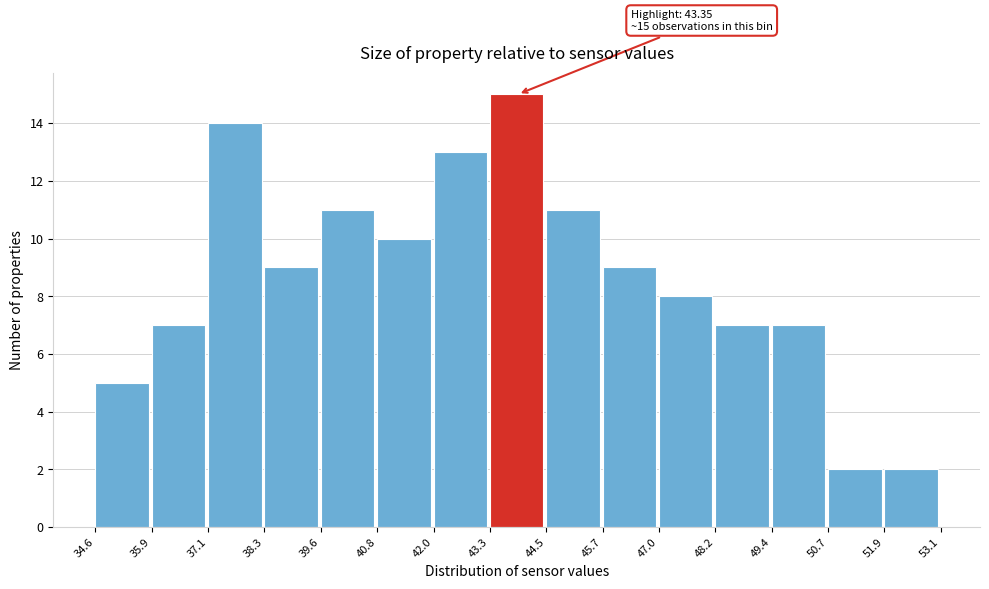

Which range on the x-axis has the tallest bar?

43.3 to 44.5